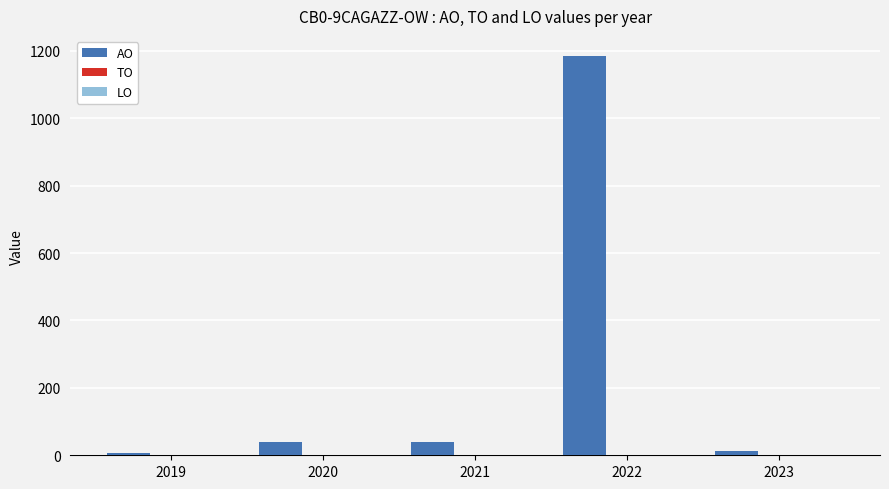

What is the greatest value displayed?

1185